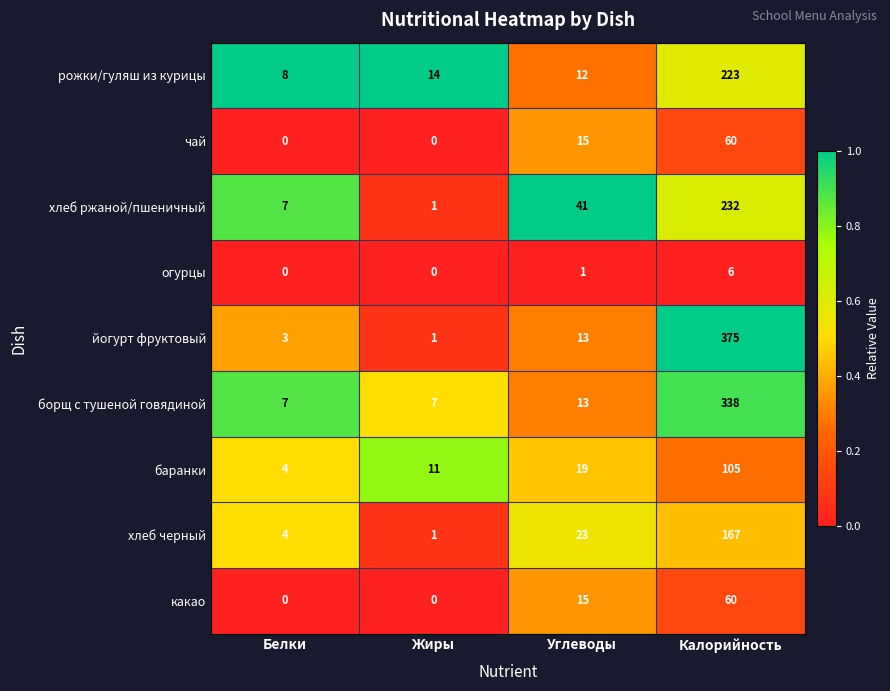

What is the greatest value displayed?

375